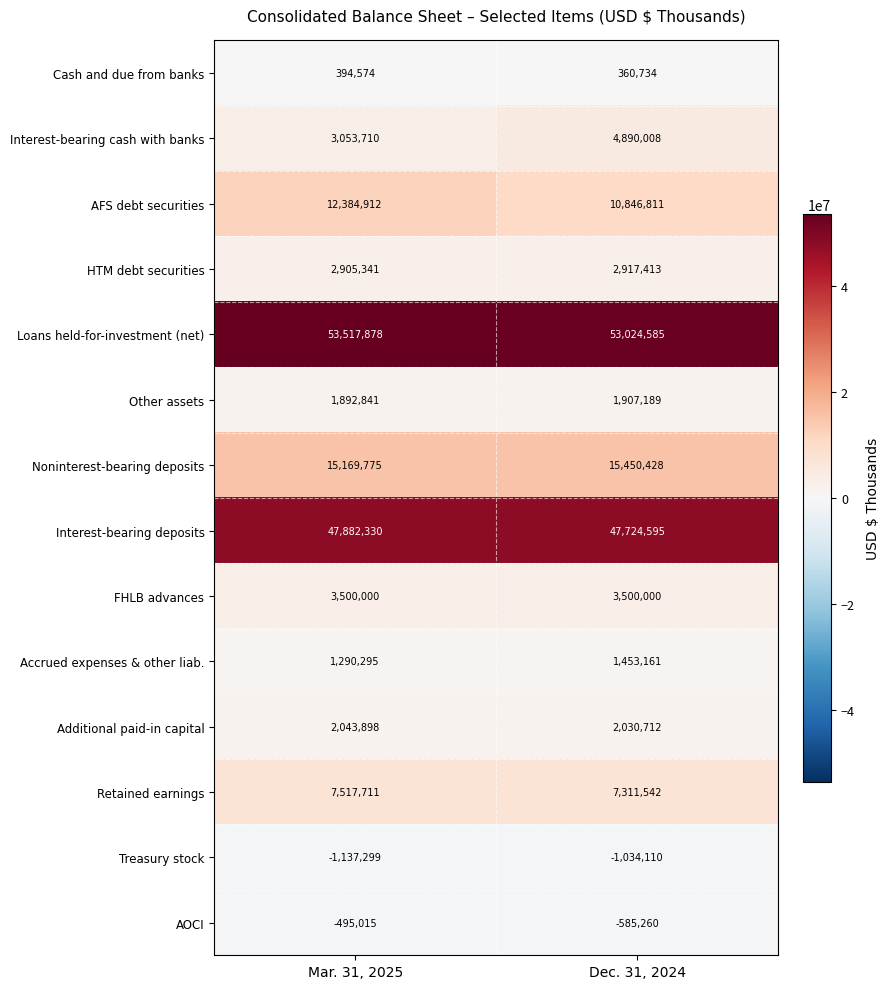

At which category does the chart reach its minimum across all series?

Mar. 31, 2025